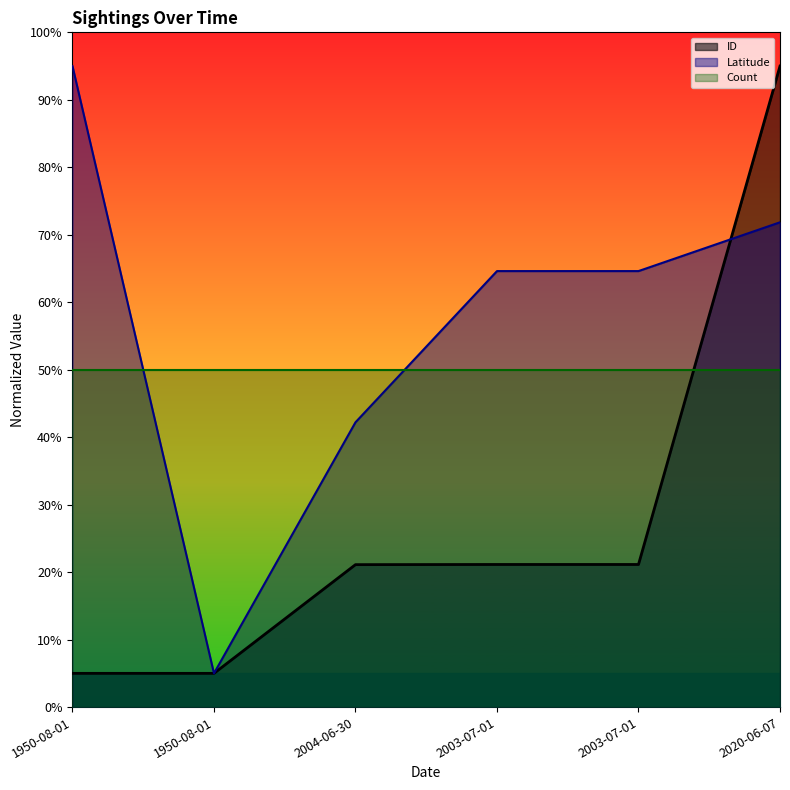

What is the difference between the Latitude values at 1950-08-01 and 2020-06-07?

66.8